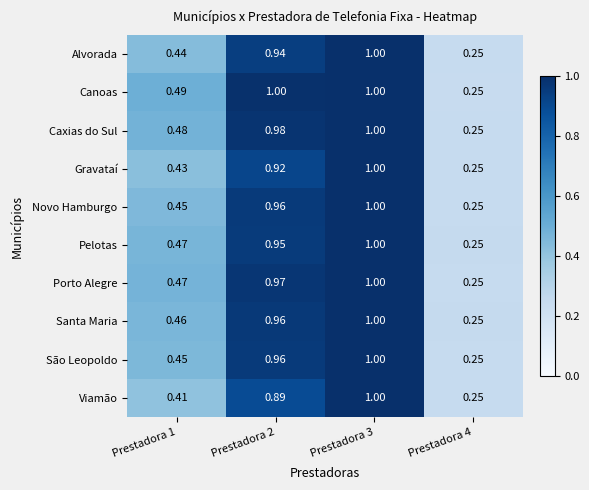

Between Prestadora 2 and Prestadora 3, which series saw the biggest shift?

Viamão